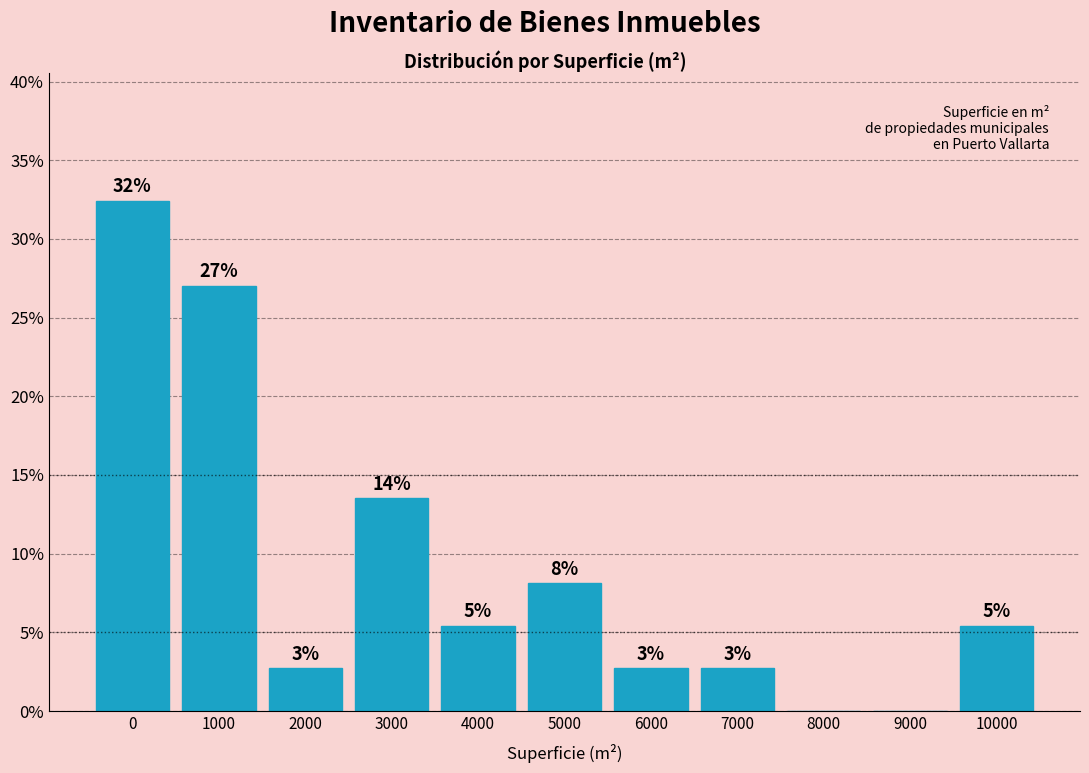

Are the bars horizontal?

No